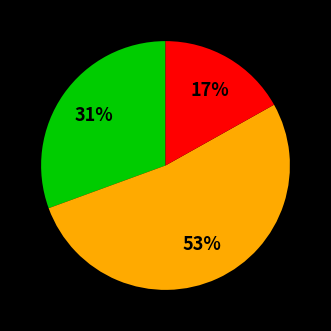

Is there a majority slice in this chart?

Yes